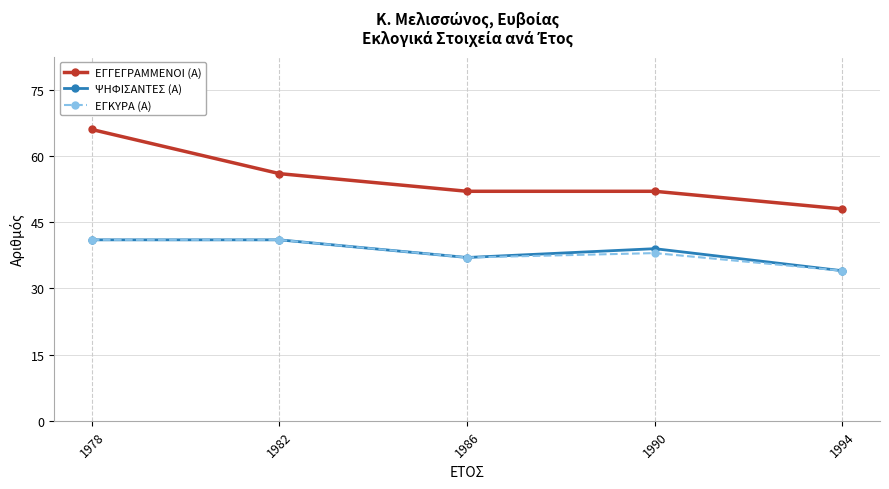

True or false: ΨΗΦΙΣΑΝΤΕΣ (Α) and ΕΓΓΕΓΡΑΜΜΕΝΟΙ (Α) intersect in this chart.

False